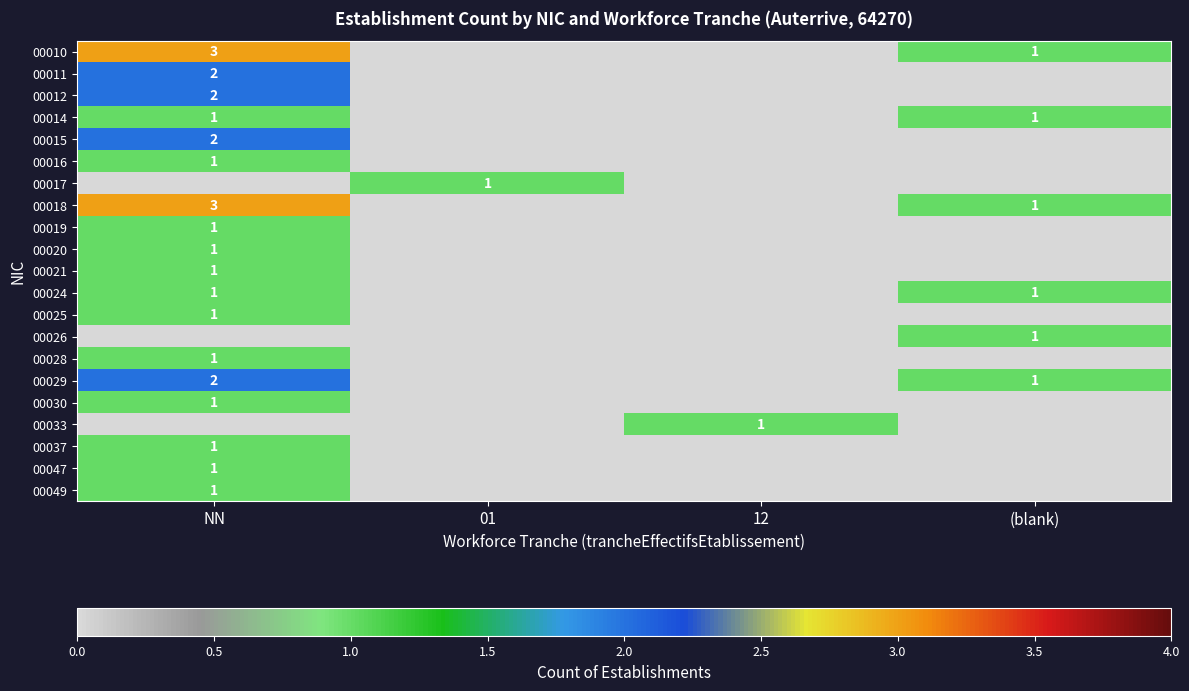

Rank the series by their maximum value, from lowest to highest.

00014, 00016, 00017, 00019, 00020, 00021, 00024, 00025, 00026, 00028, 00030, 00033, 00037, 00047, 00049, 00011, 00012, 00015, 00029, 00010, 00018